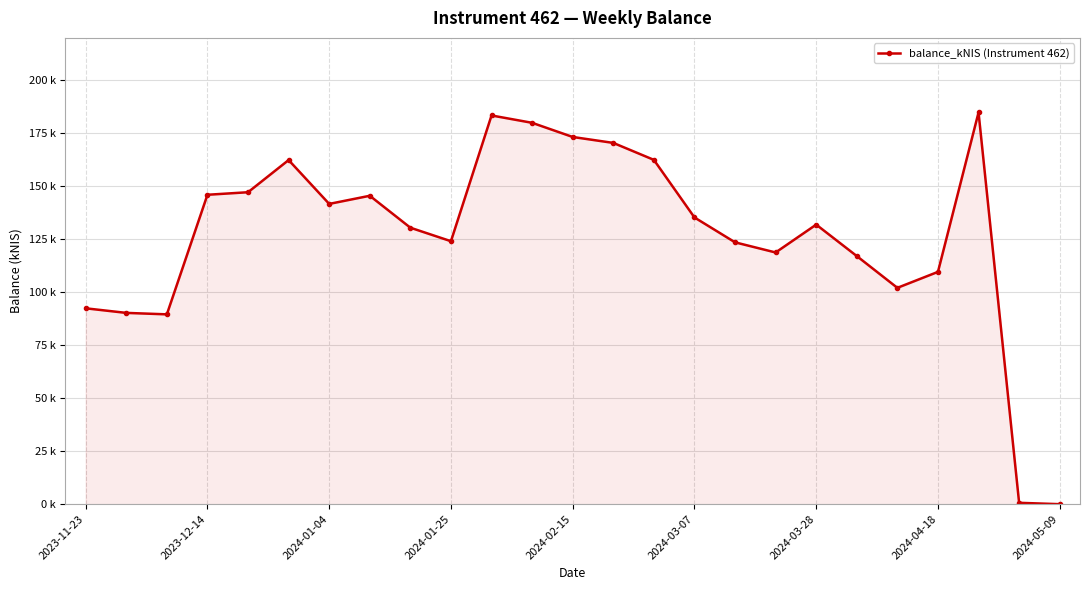

Does the chart have visible grid lines?

Yes